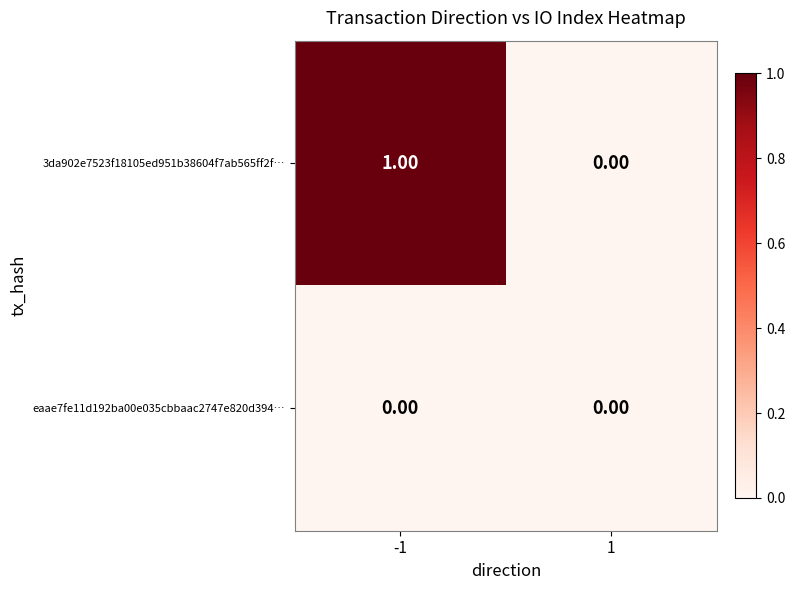

Which series has the largest range (max minus min)?

3da902e7523f18105ed951b38604f7ab565ff2f…